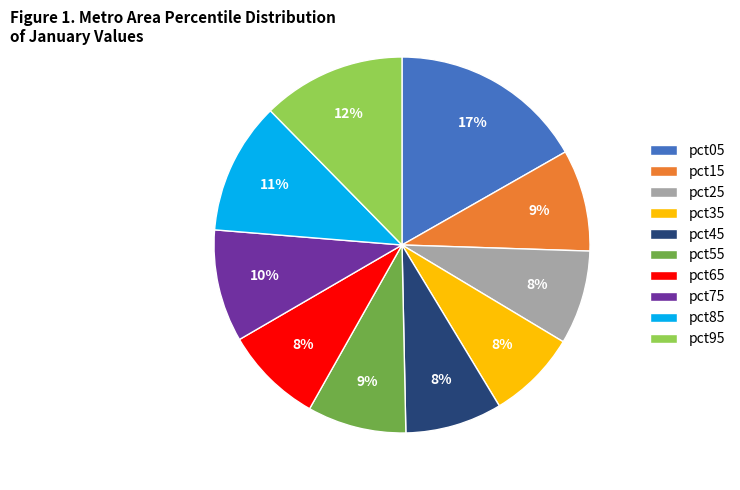

To the nearest percent, what is the average slice percentage?

10%